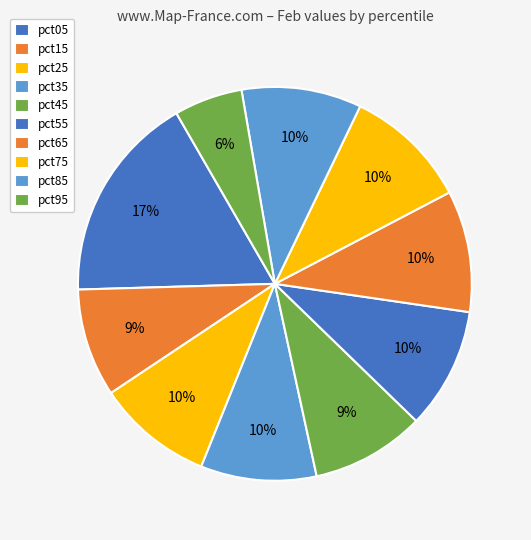

How many segments does this pie chart have?

10